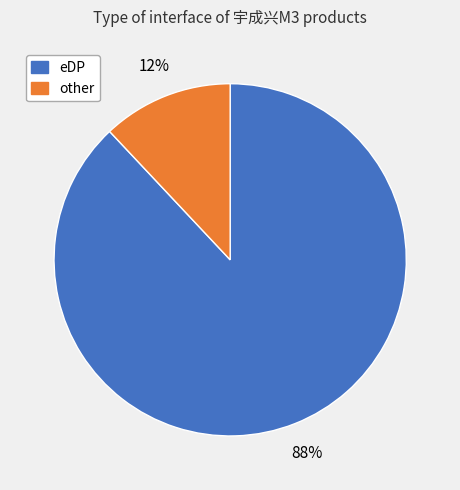

Which has a higher value, other or eDP?

eDP